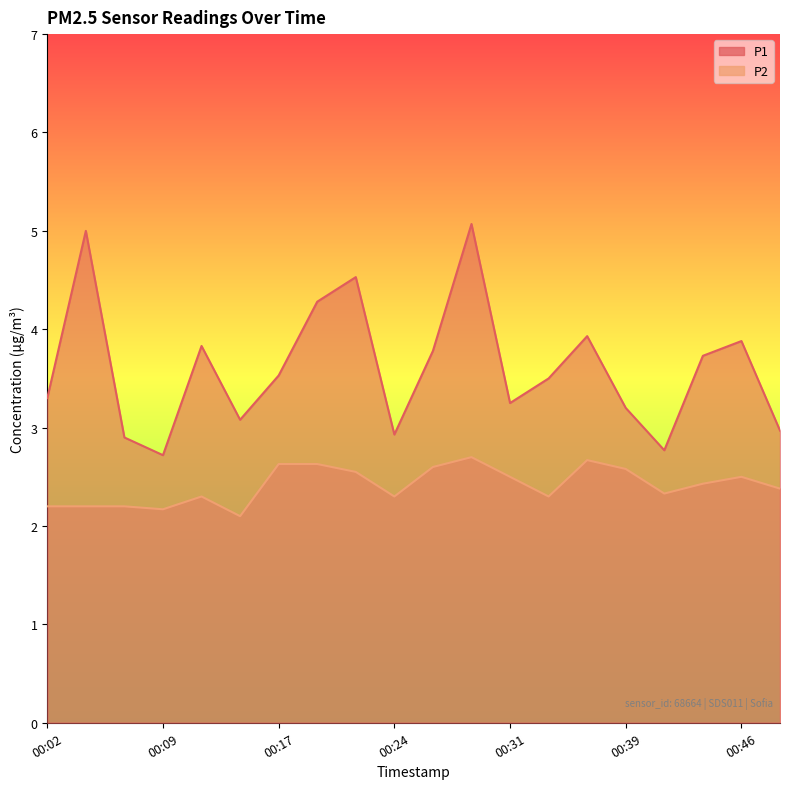

True or false: P2 and P1 intersect in this chart.

False